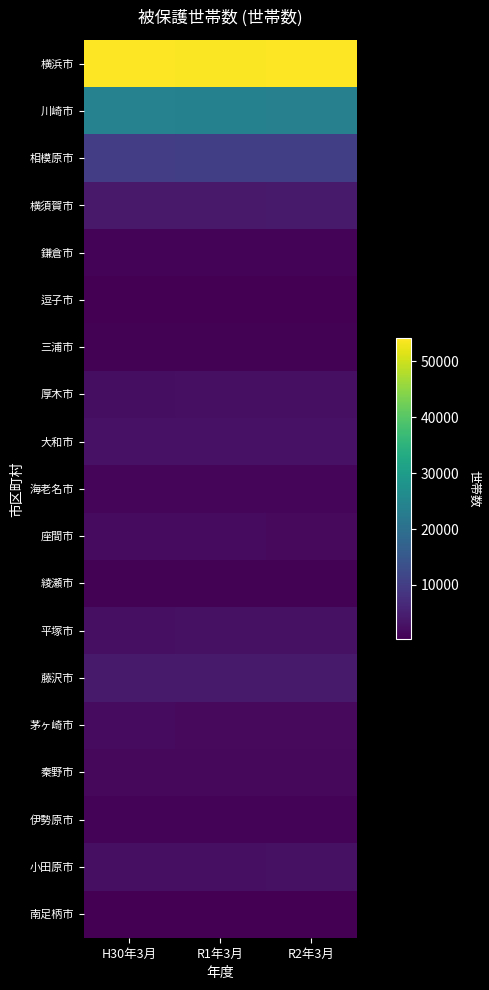

Which series has the largest total across all categories?

横浜市